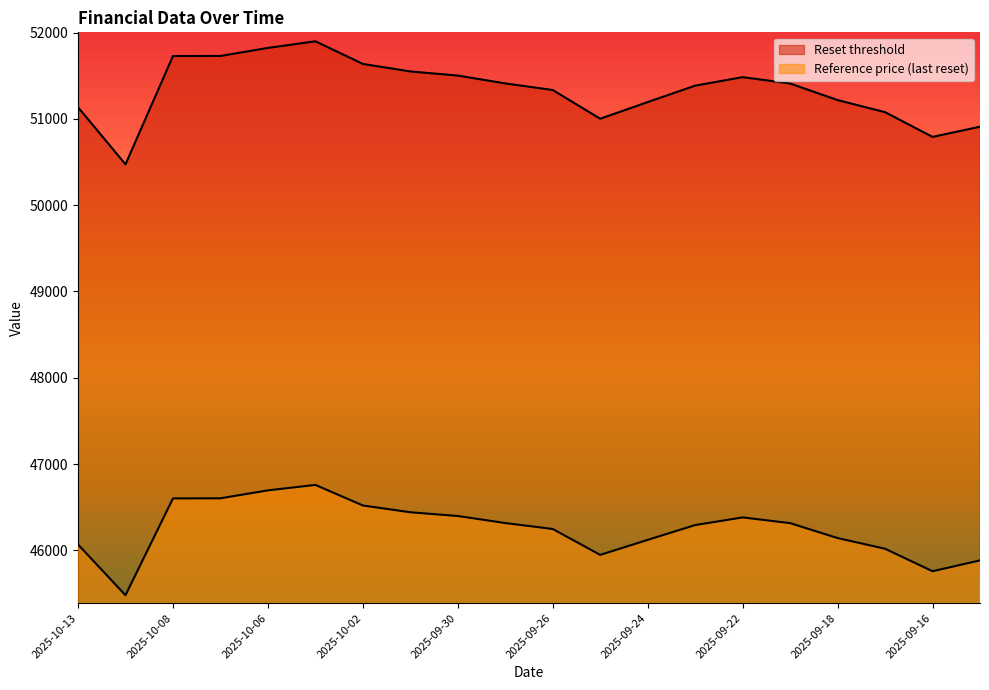

Reading left to right, list all the values displayed in this chart.

Reset threshold: 51135.0	50473.1	51728.0	51729.3	51822.2	51899.2	51636.9	51549.6	51501.7	51410.8	51334.5	51001.5	51194.6	51385.0	51483.5	51409.9	51217.8	51077.8	50791.3	50908.9
Cash value: 46067.6	45479.6	46601.8	46603.0	46695.0	46758.3	46519.7	46441.1	46397.9	46316.1	46247.3	45947.3	46121.3	46292.8	46381.5	46315.3	46142.2	46018.3	45757.9	45883.4